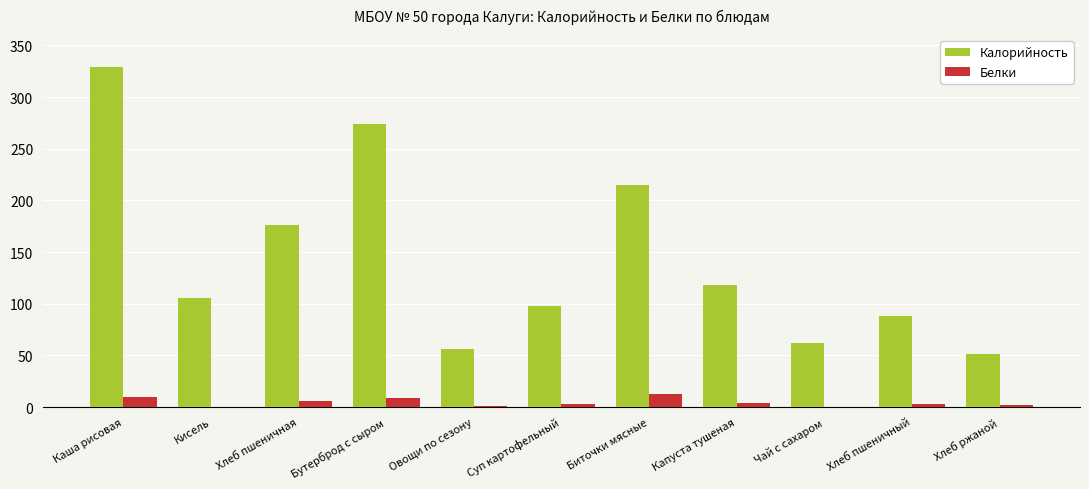

What is the sum of all Белки values?

50.0